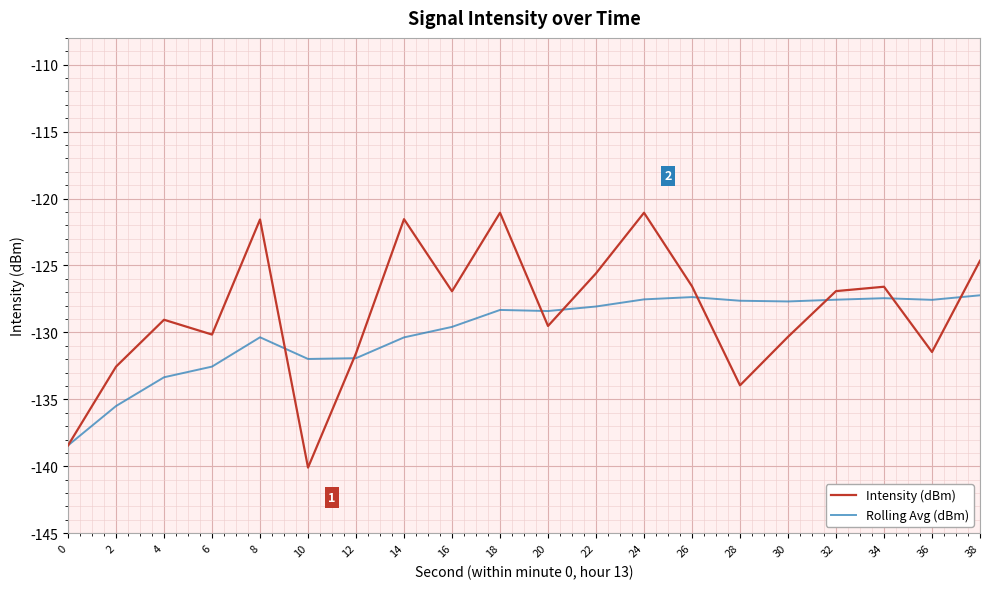

What is the highest value of the Intensity (dBm) series?

-121.1